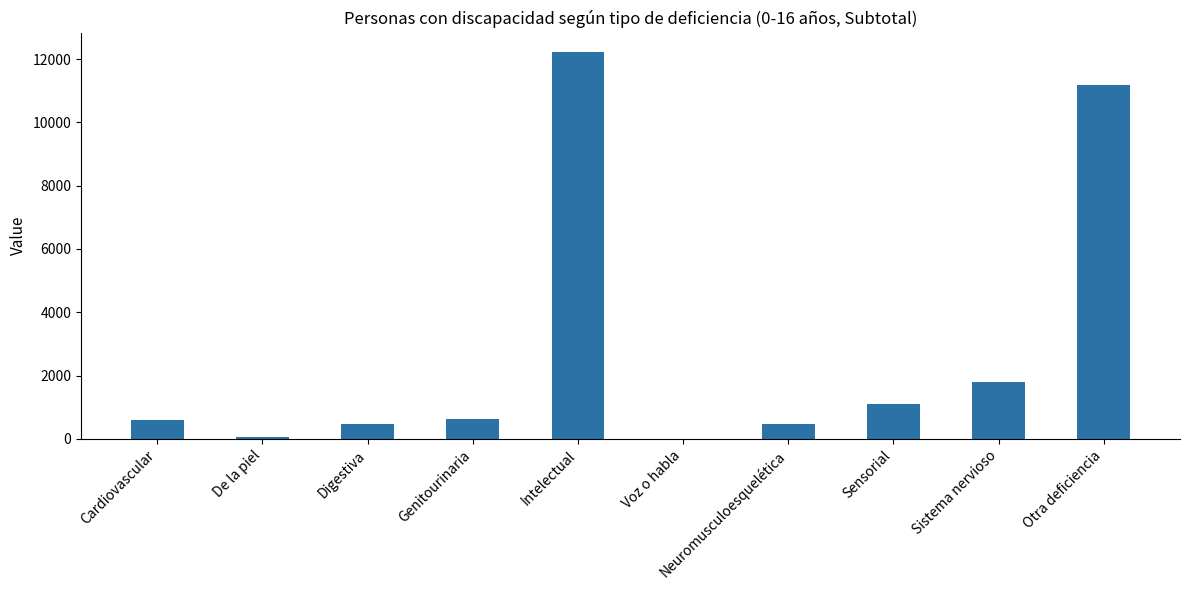

What is the greatest value displayed?

12222